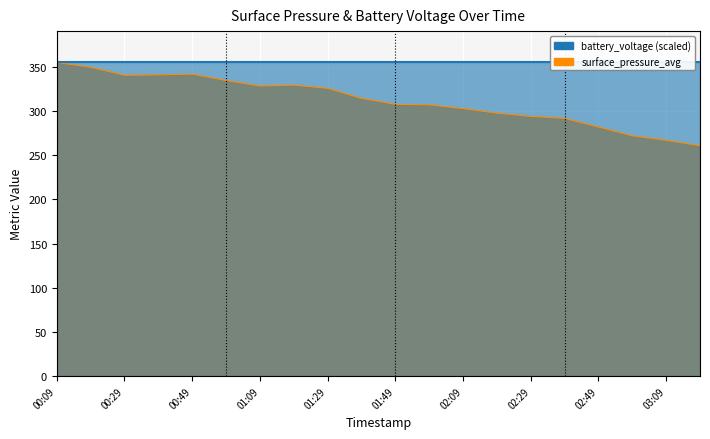

How many data points are less than 314?

10